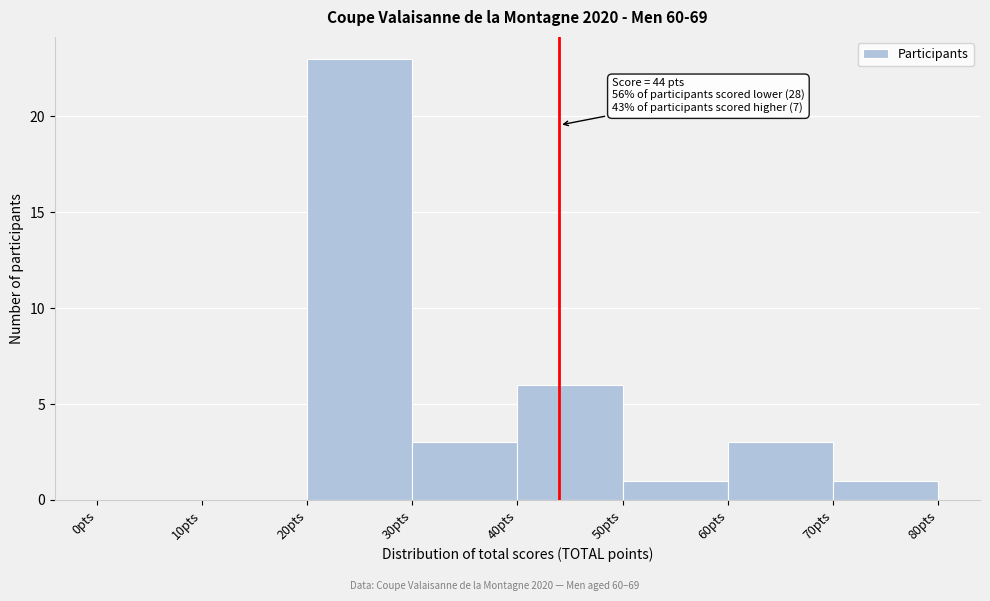

Over which range of the x-axis is the bar tallest?

20 to 30